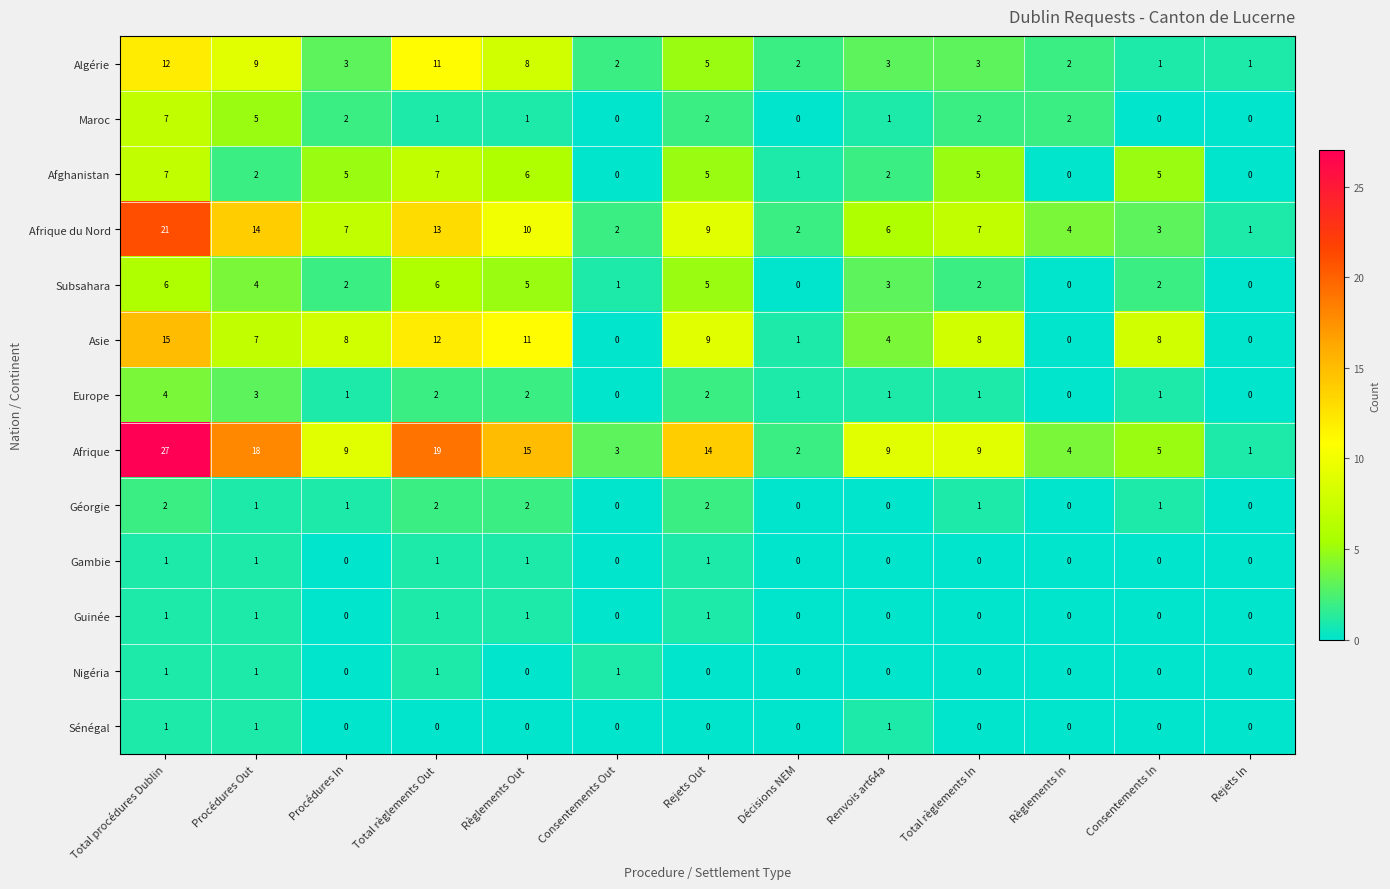

The value of Subsahara at Total procédures Dublin is 1. True or false?

False